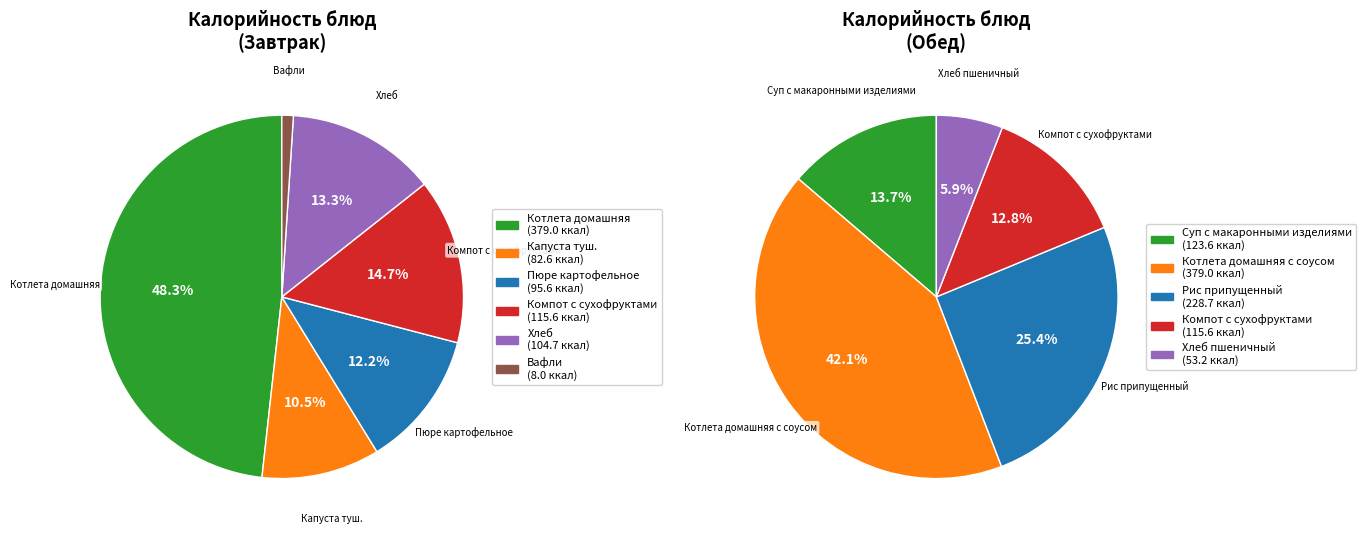

Between Пюре картофельное and Хлеб, which is larger?

Хлеб